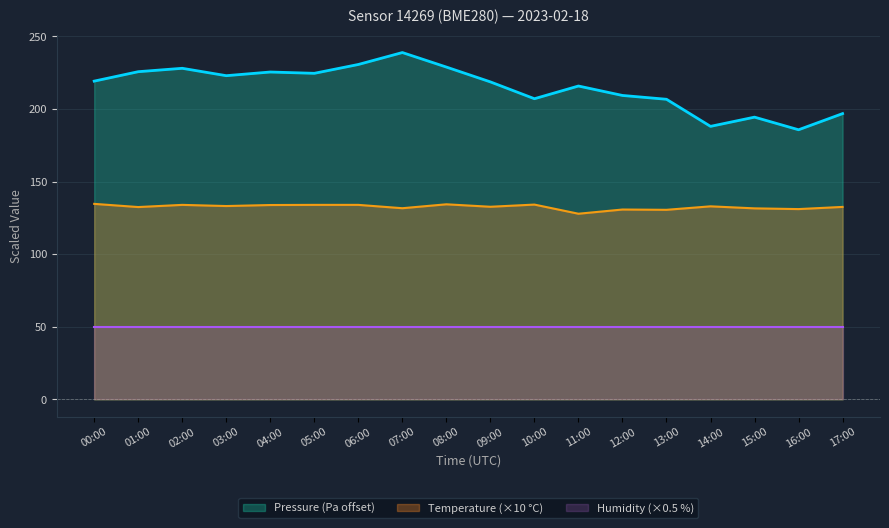

True or false: Temperature has more than 1 points higher than both neighbors.

True